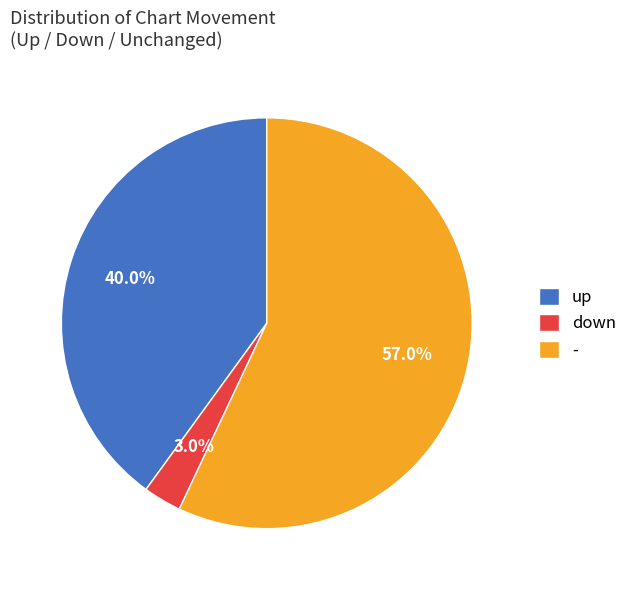

Is it true that - is 51% of the pie?

False